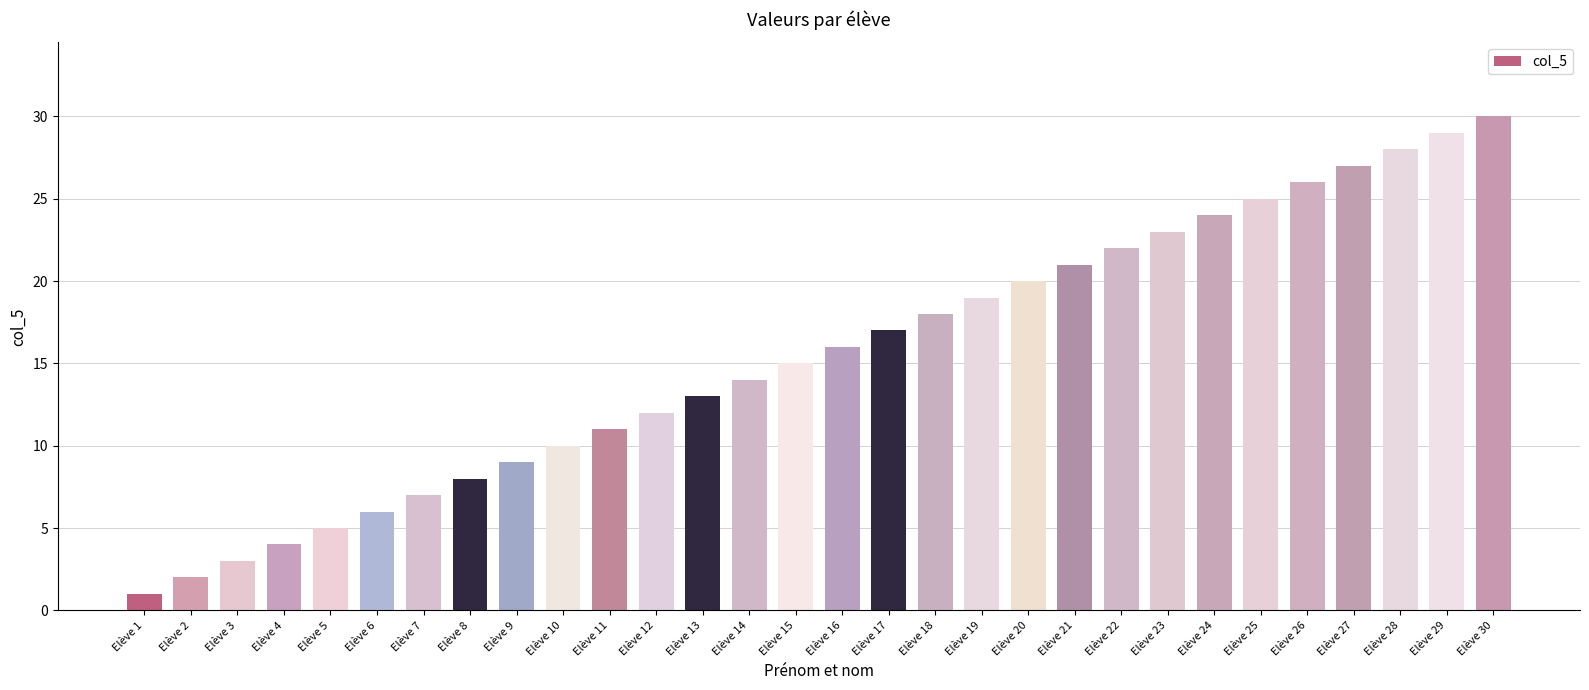

Count the number of categories in the chart.

30